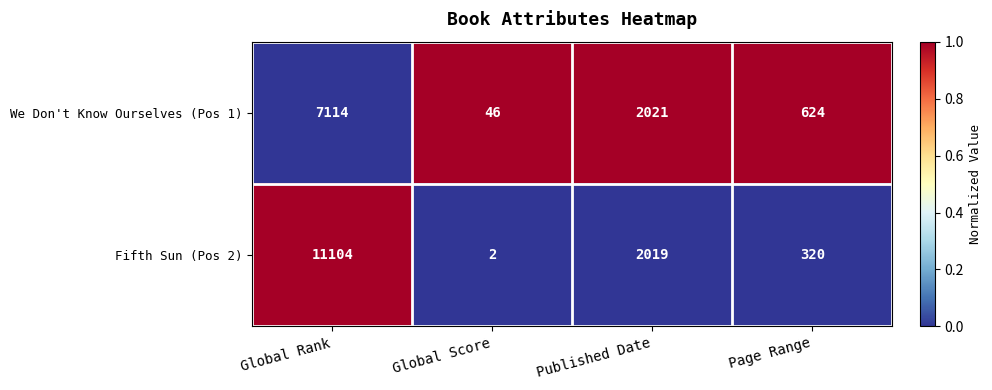

Reading left to right, extract all data points from this chart.

We Don't Know Ourselves (Pos 1): 7114	46	2021	624
Fifth Sun (Pos 2): 11104	2	2019	320